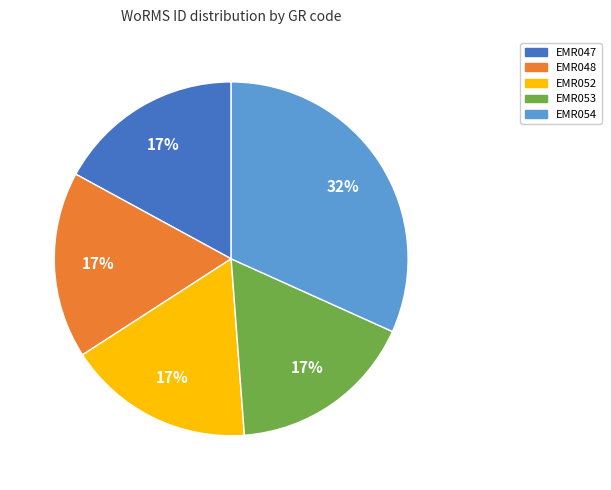

Do EMR048 and EMR053 together represent more than half of the pie?

No